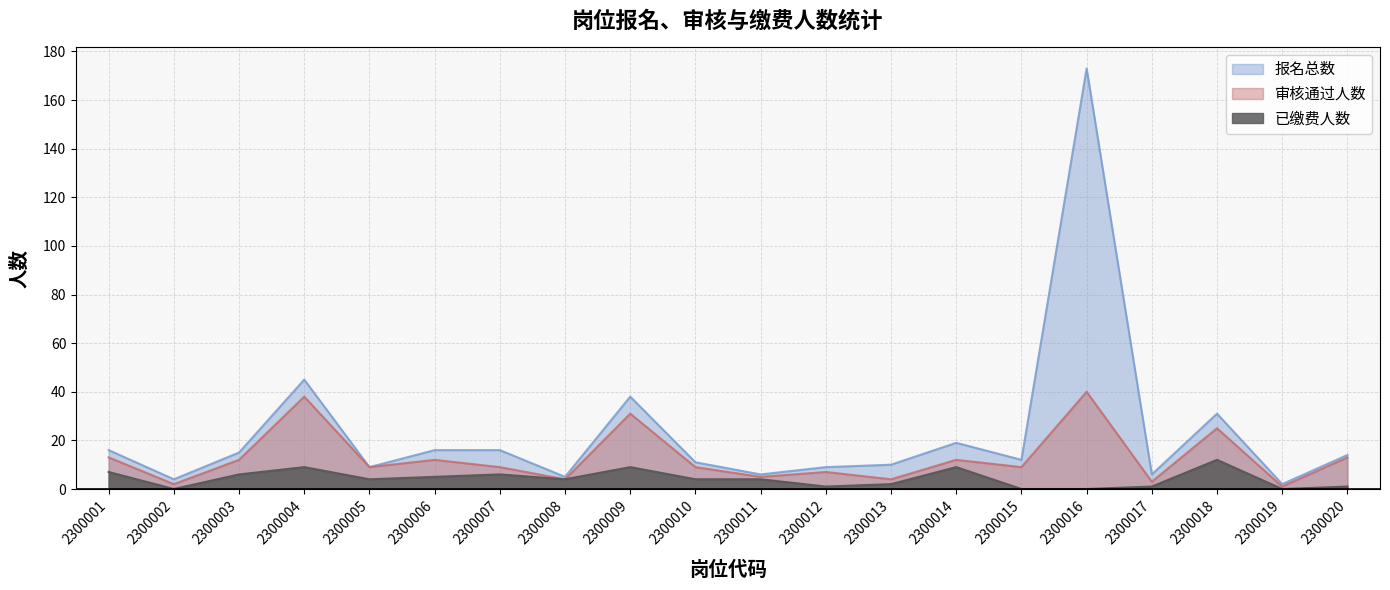

Reading left to right, transcribe all the data shown in this chart.

报名总数: 2300001=16	2300002=4	2300003=15	2300004=45	2300005=9	2300006=16	2300007=16	2300008=5	2300009=38	2300010=11	2300011=6	2300012=9	2300013=10	2300014=19	2300015=12	2300016=173	2300017=6	2300018=31	2300019=2	2300020=14
审核通过人数: 2300001=13	2300002=2	2300003=12	2300004=38	2300005=9	2300006=12	2300007=9	2300008=4	2300009=31	2300010=9	2300011=5	2300012=7	2300013=4	2300014=12	2300015=9	2300016=40	2300017=3	2300018=25	2300019=1	2300020=13
已缴费人数: 2300001=7	2300002=0	2300003=6	2300004=9	2300005=4	2300006=5	2300007=6	2300008=4	2300009=9	2300010=4	2300011=4	2300012=1	2300013=2	2300014=9	2300015=0	2300016=0	2300017=1	2300018=12	2300019=0	2300020=1